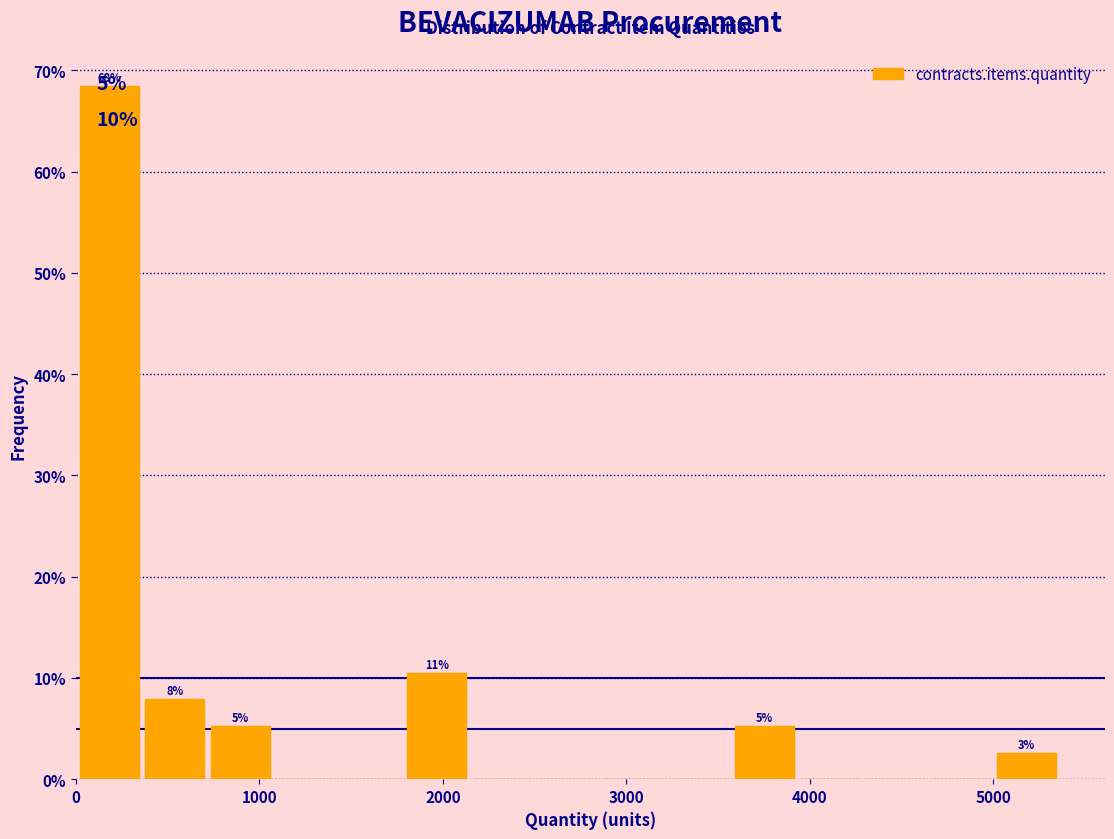

Around what value on the x-axis is the tallest bar? Give the approximate position of its centre, as read against the axis.

200